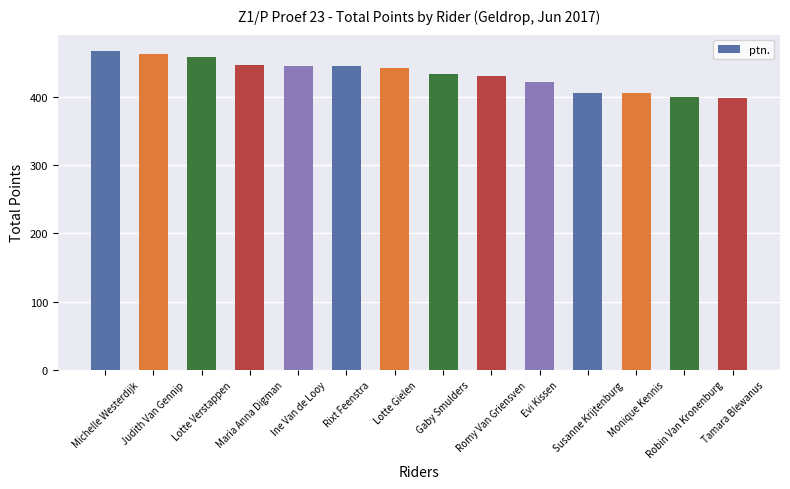

What is the difference between the values at Tamara Blewanus and Robin Van Kronenburg?

1.5